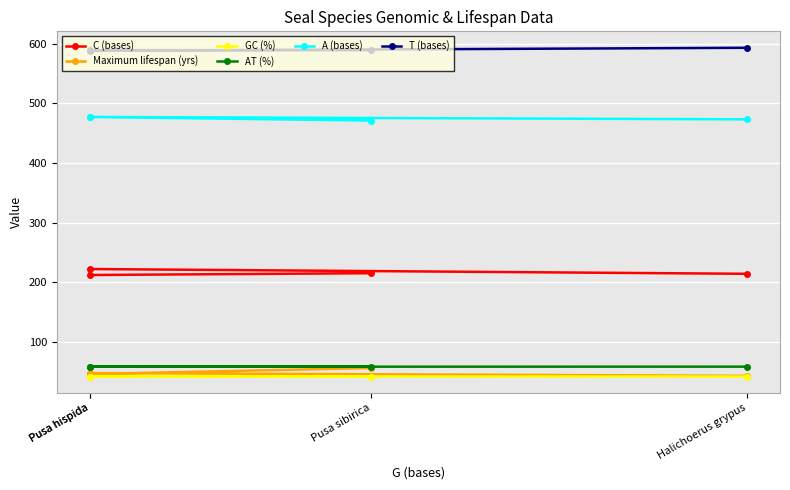

Is this an area chart (filled region under the line)?

No